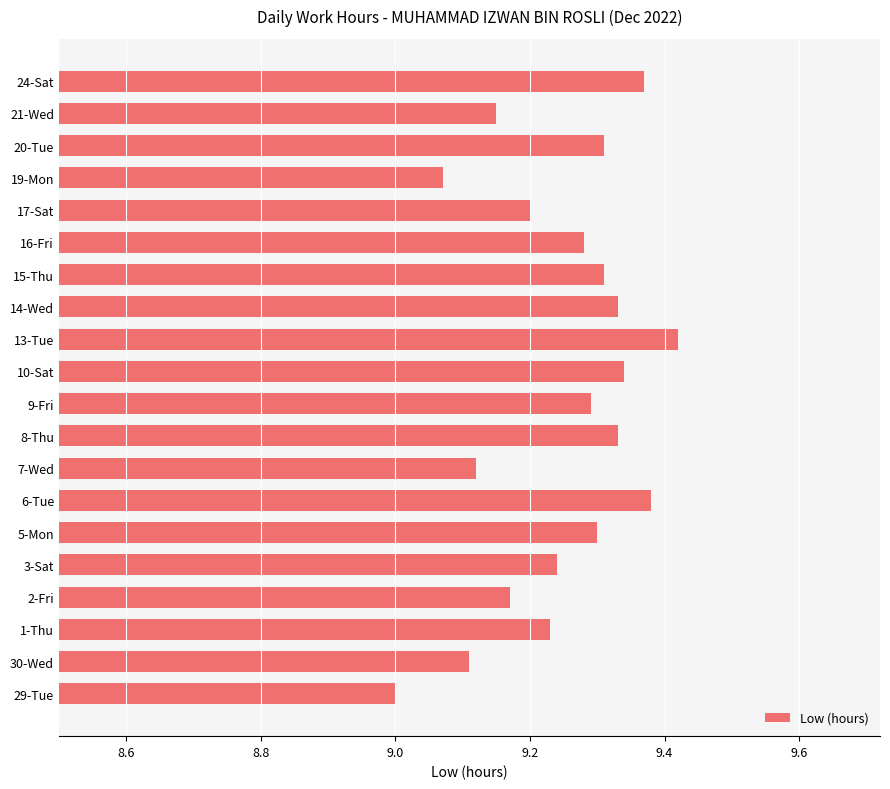

Which category has the lowest value across all series?

29-Tue